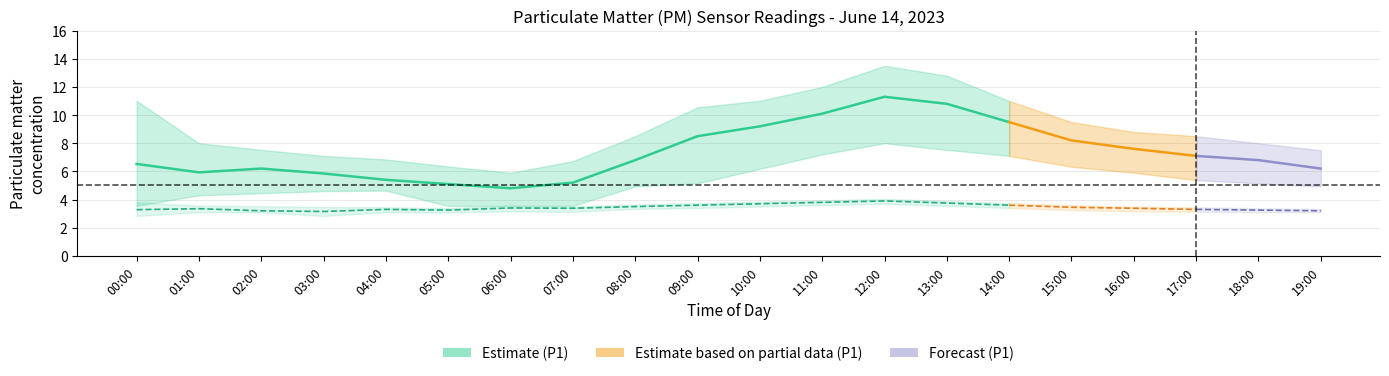

At which label is P2_upper closest to 3?

19:00